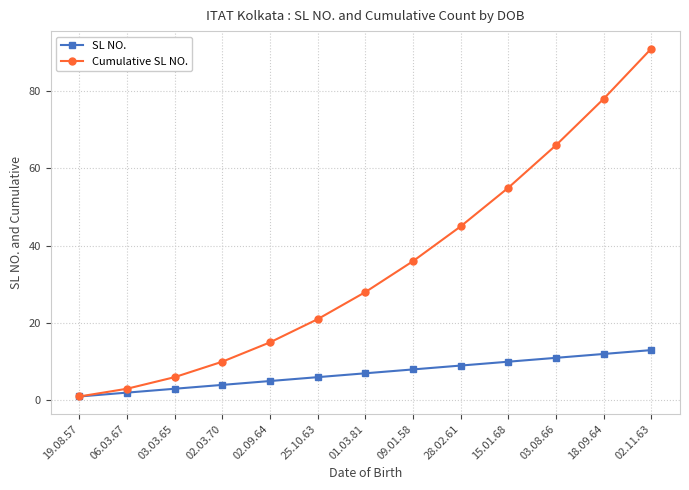

The Cumulative SL NO. series shows 78 at 18.09.64. True or false?

True